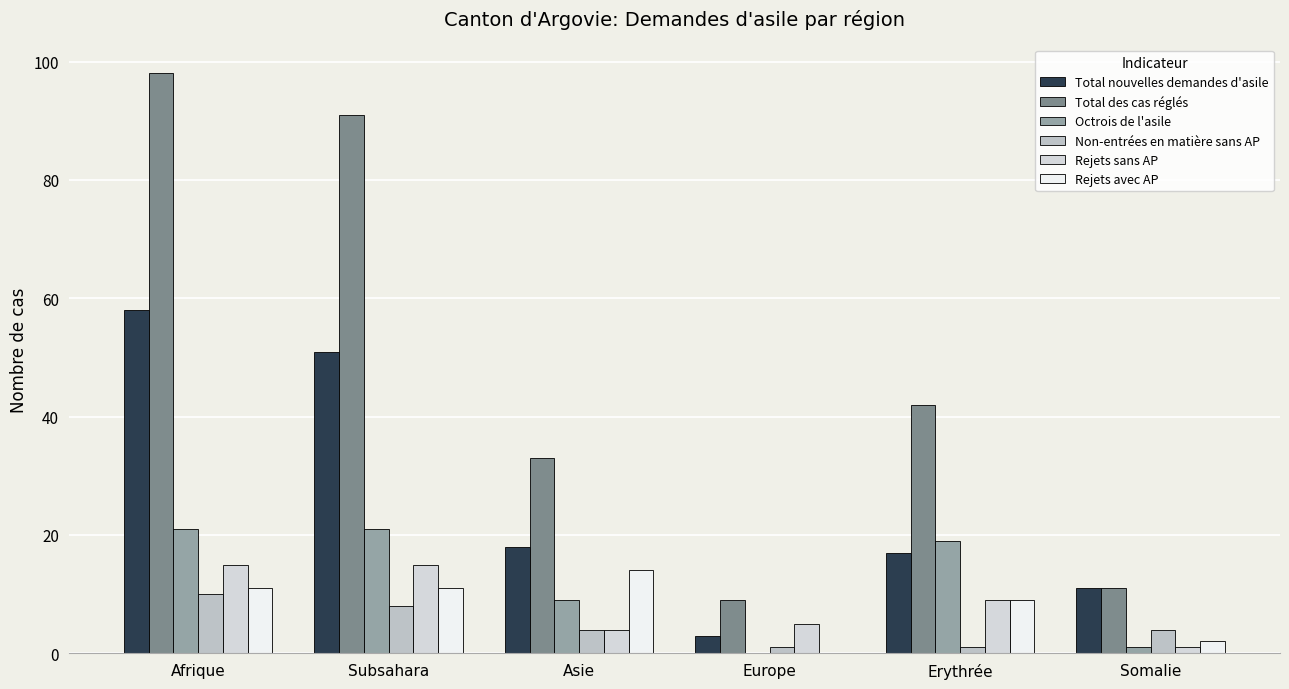

What is the total value across all series at Erythrée?

97